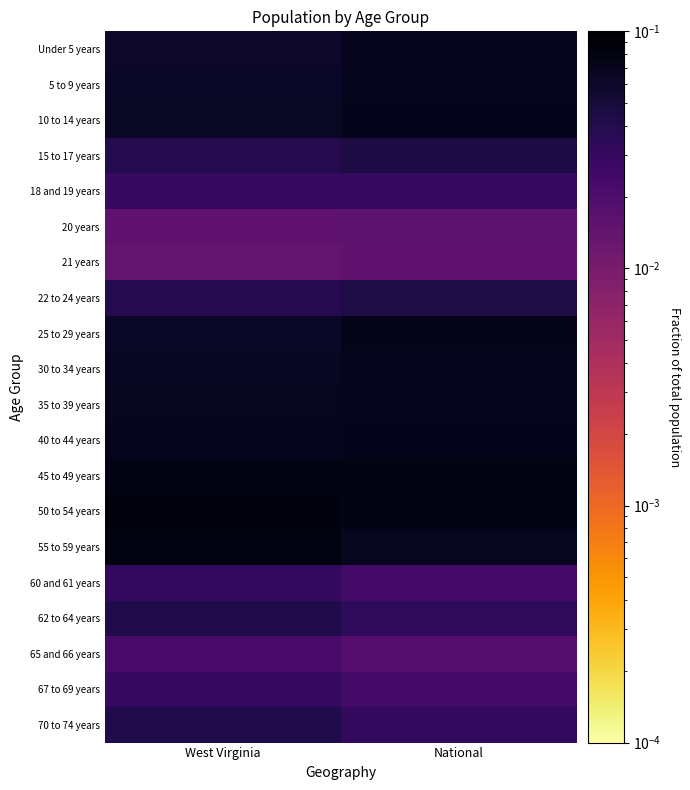

Between West Virginia and National, which is larger?

National